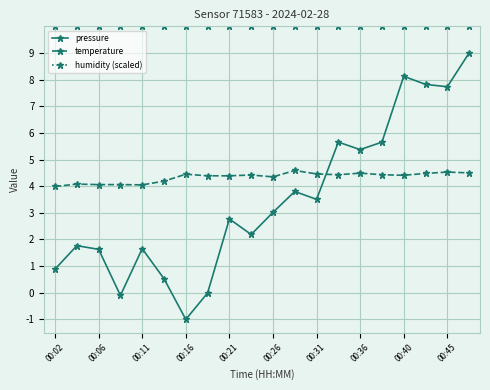

List the series in order of their peak value, highest first.

humidity (scaled), pressure, temperature